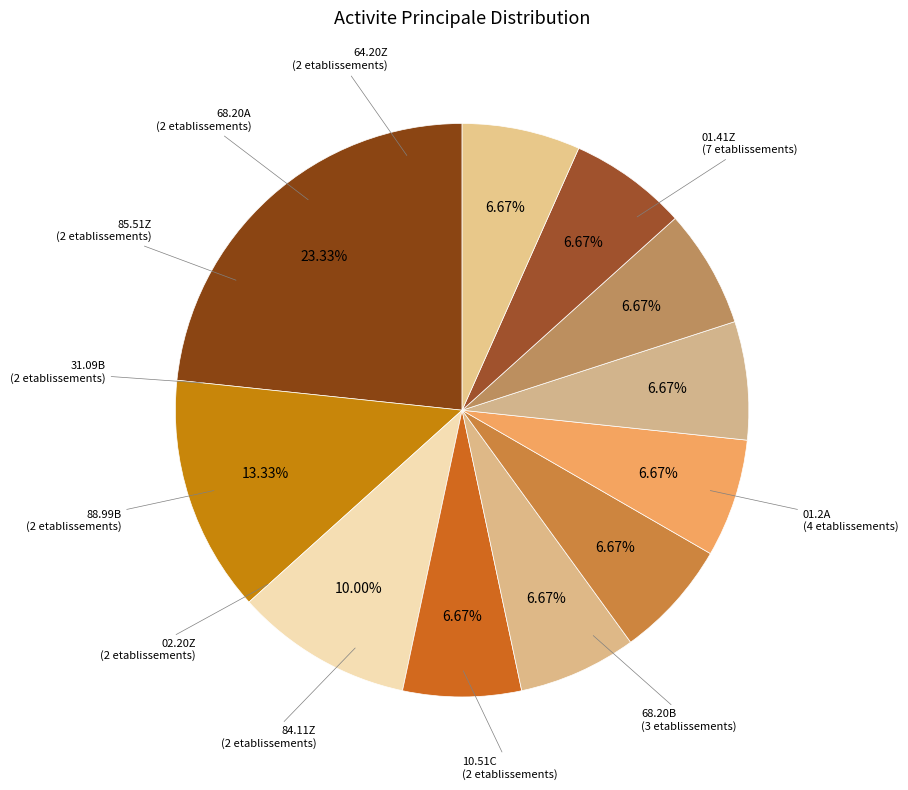

To the nearest percent, what percentage of the pie is 68.20A?

7%